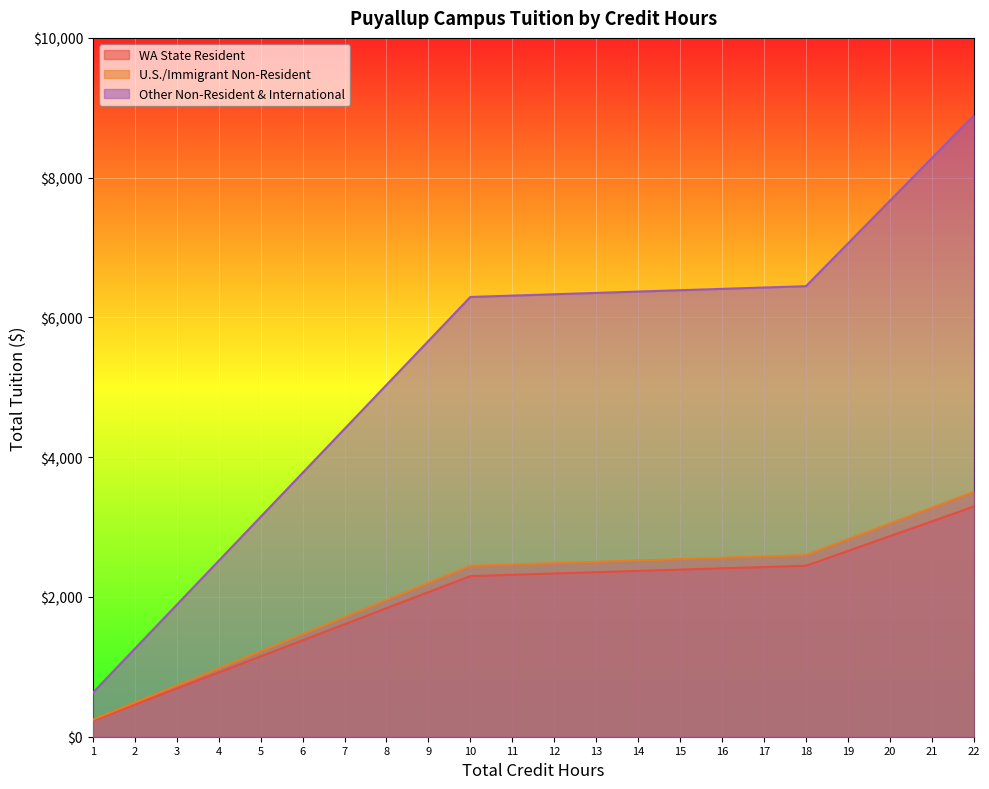

True or false: WA State Resident has a value of 4620.1 at 19.

False